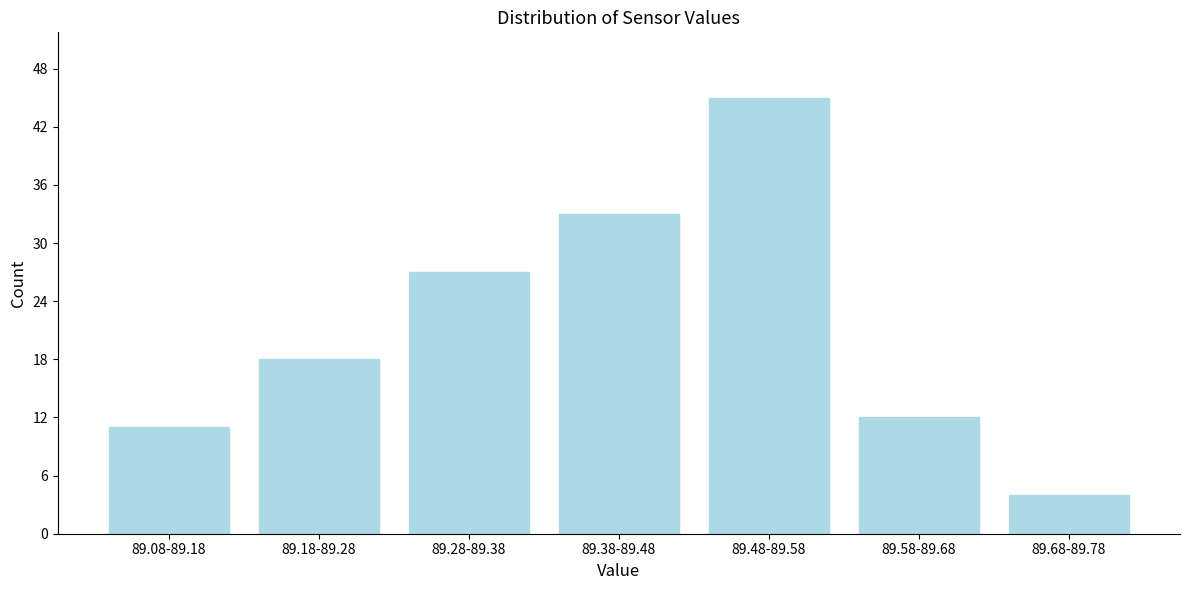

Reading left to right, extract all data points from this chart.

89.08-89.18=11	89.18-89.28=18	89.28-89.38=27	89.38-89.48=33	89.48-89.58=45	89.58-89.68=12	89.68-89.78=4